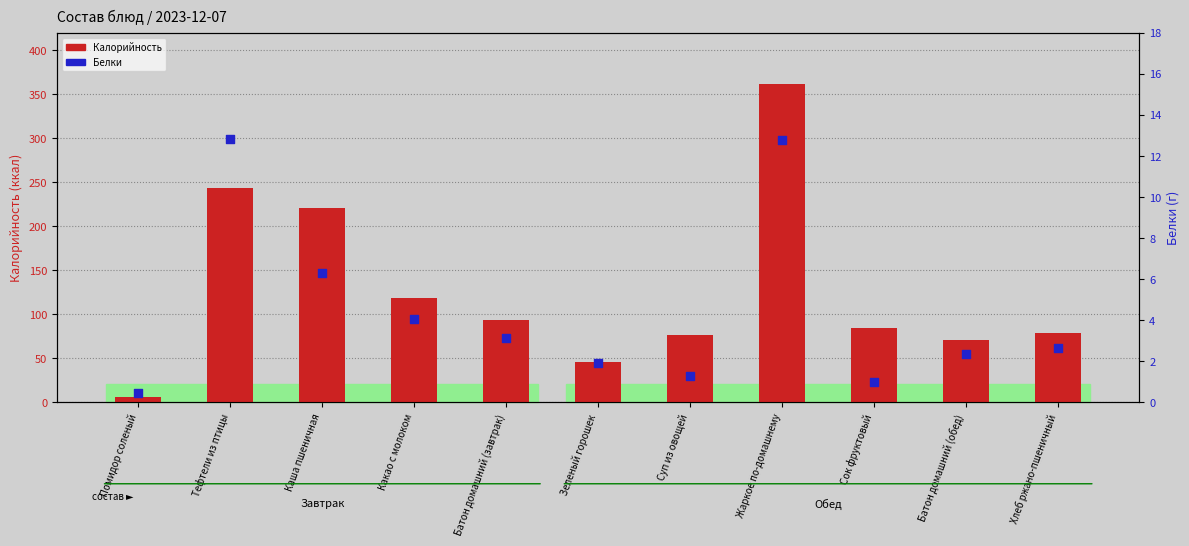

Which series has the largest total across all categories?

Калорийность